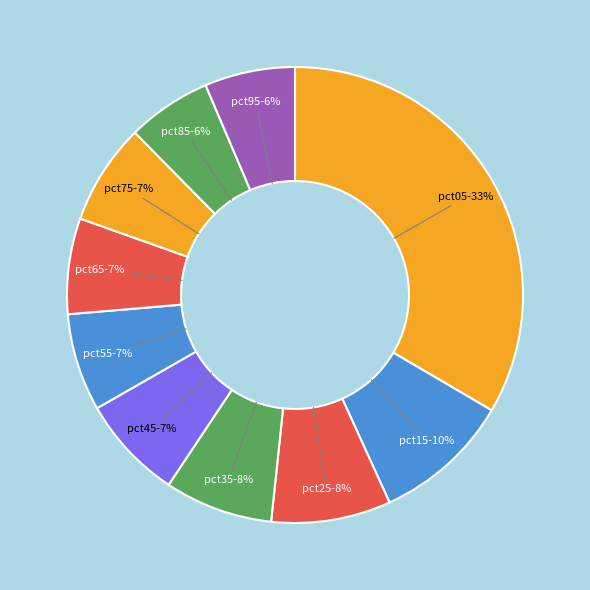

The pct15 slice represents 10% of the pie. True or false?

True